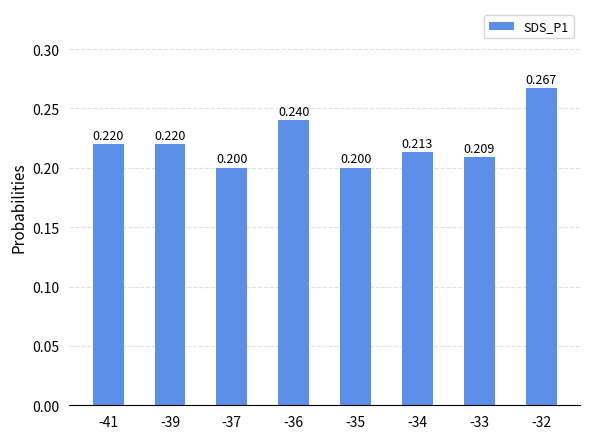

What is the sum of all values?

1.8